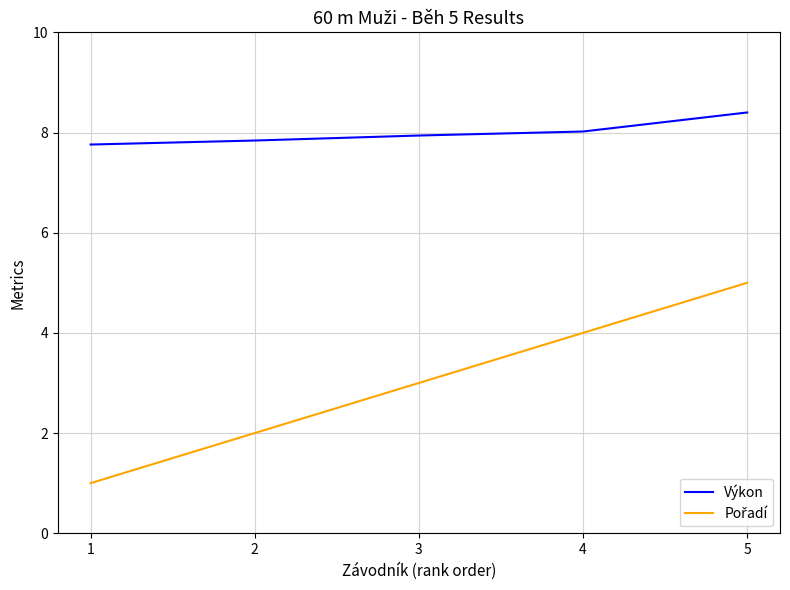

True or false: Výkon has a value of 7.9 at 3.

True